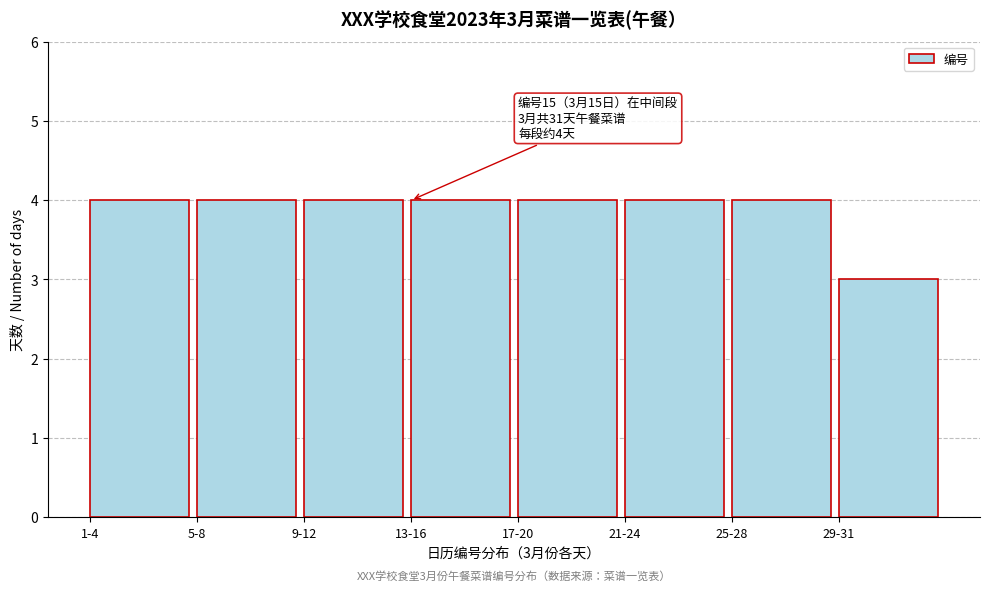

Reading right to left, list all the values displayed in this chart.

29-31=3	25-28=4	21-24=4	17-20=4	13-16=4	9-12=4	5-8=4	1-4=4